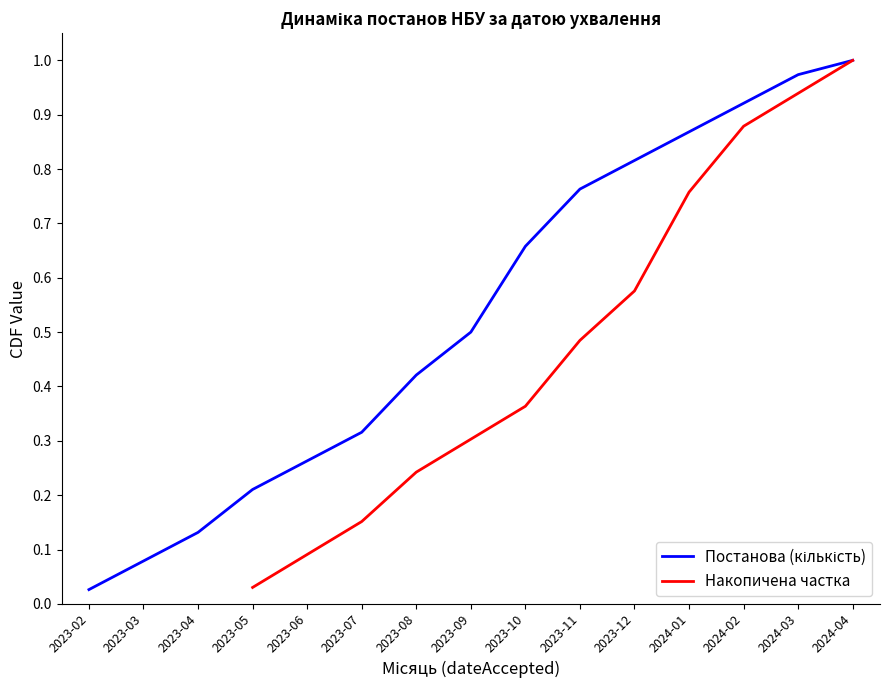

Reading left to right, list all the values displayed in this chart.

0.0	0.1	0.1	0.2	0.3	0.3	0.4	0.5	0.7	0.8	0.8	0.9	0.9	1.0	1.0